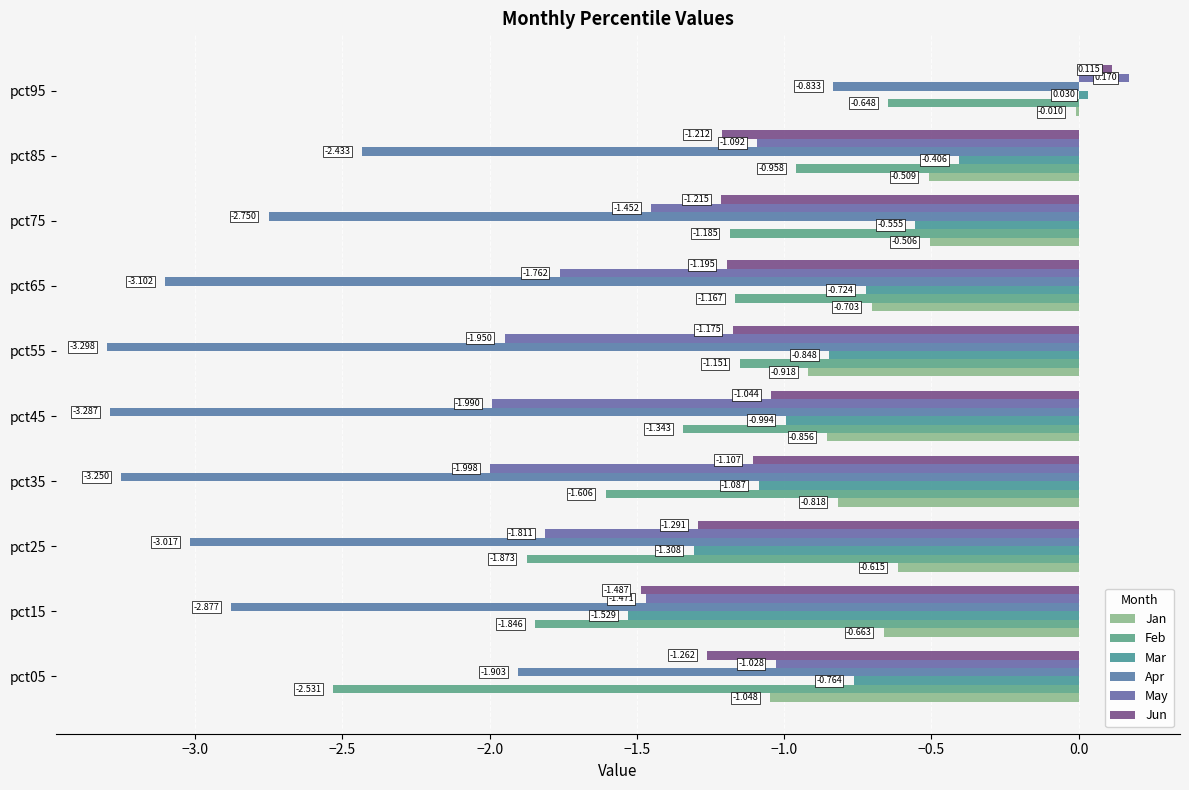

At which label is Apr closest to -2?

pct05